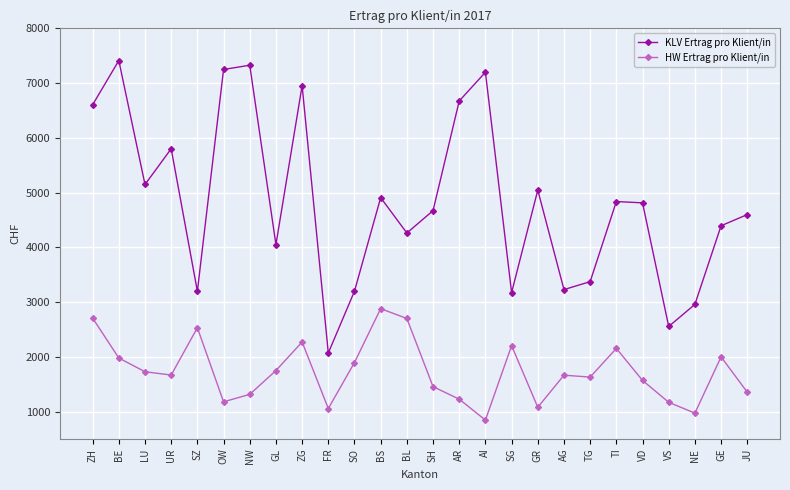

What is the maximum value for KLV Ertrag pro Klient/in?

7411.0